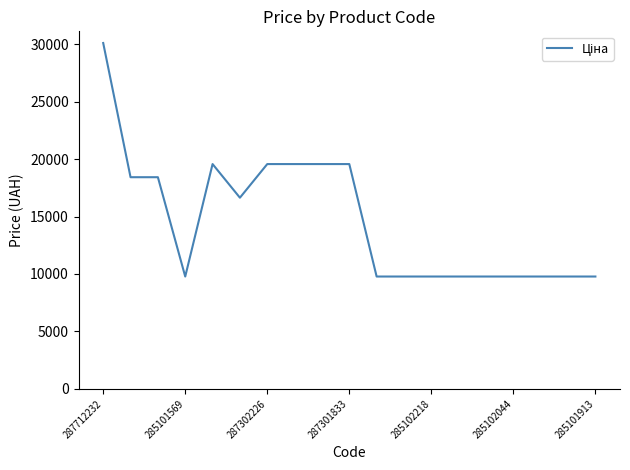

What is the smallest value displayed?

9775.5